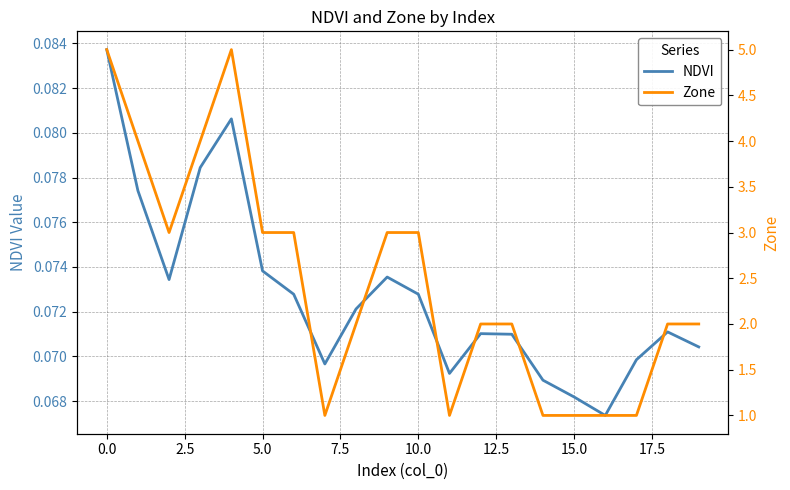

Is it true that Zone equals 3.0 at 5.0?

True